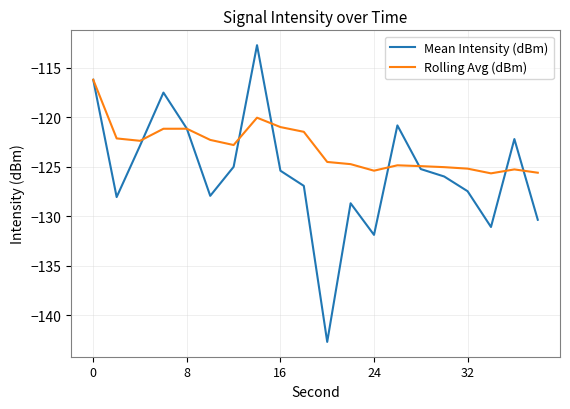

Which series has the largest total across all categories?

Rolling Avg (dBm)